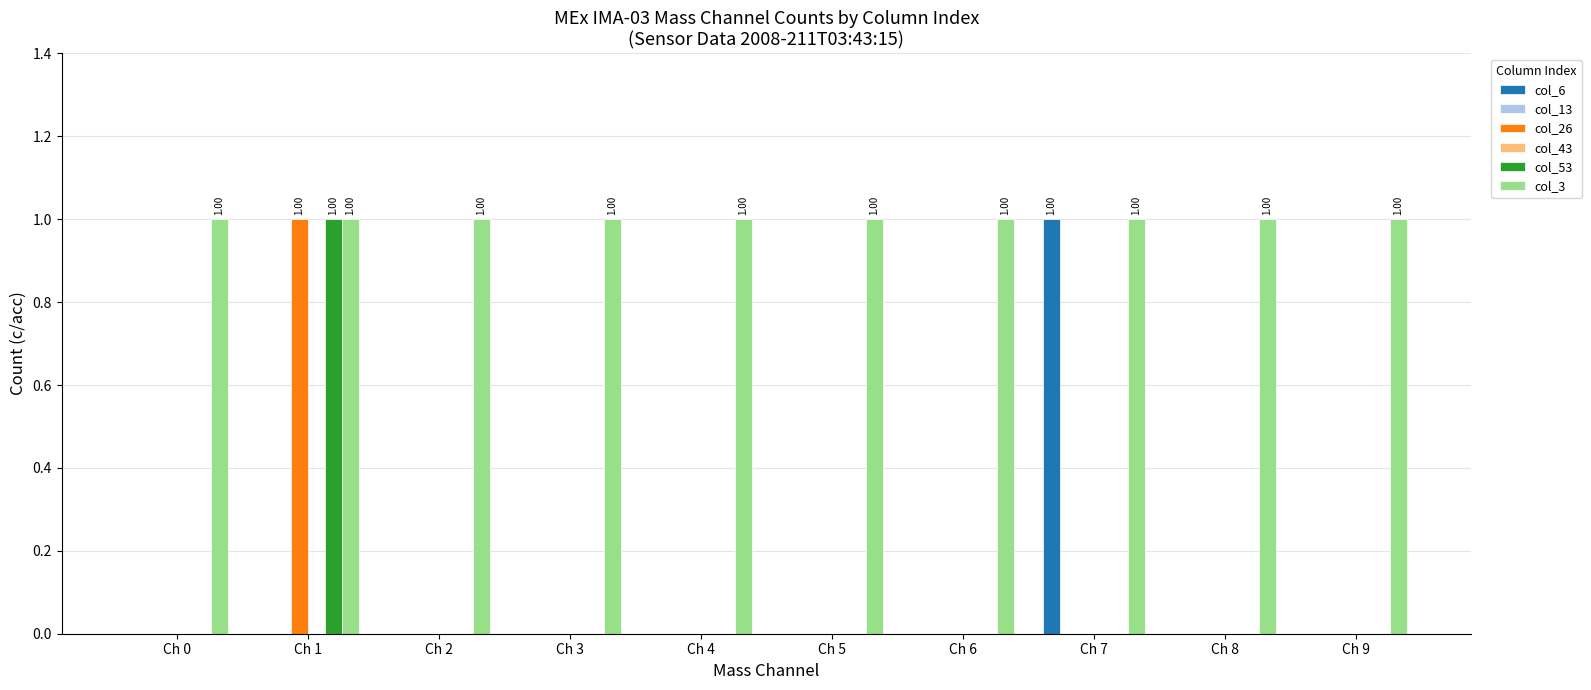

Which series has the largest total across all categories?

col_3